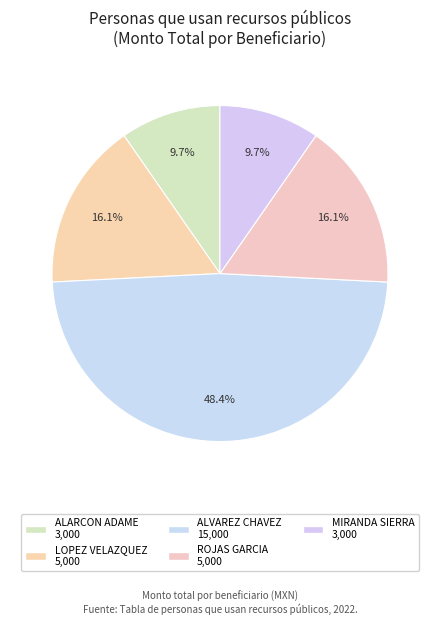

Which slice is the smallest?

MARCO AURELIO ALARCON ADAME